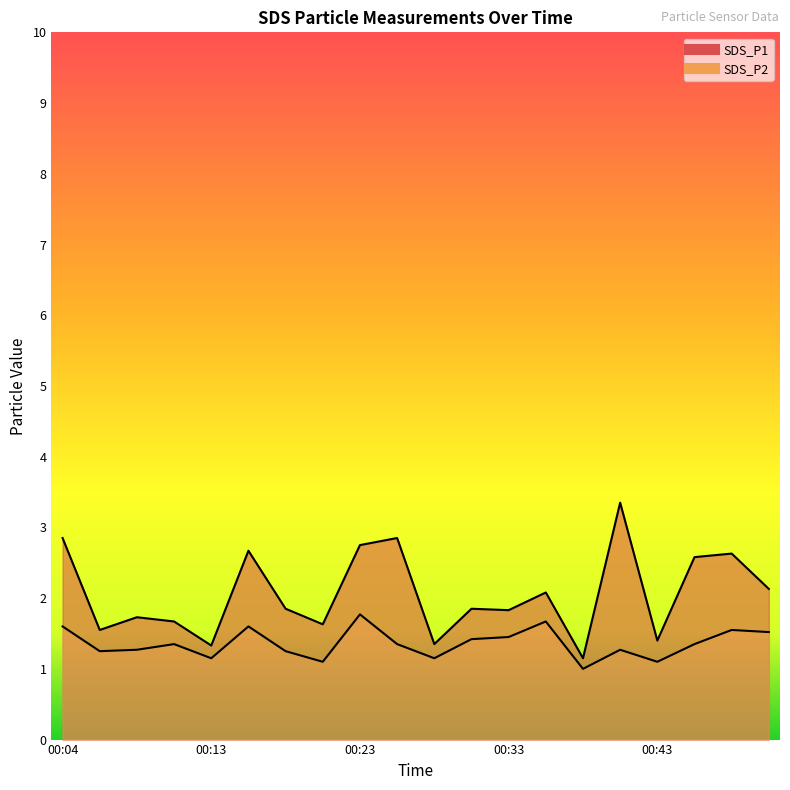

What is the total value across all series at 00:11?

3.0